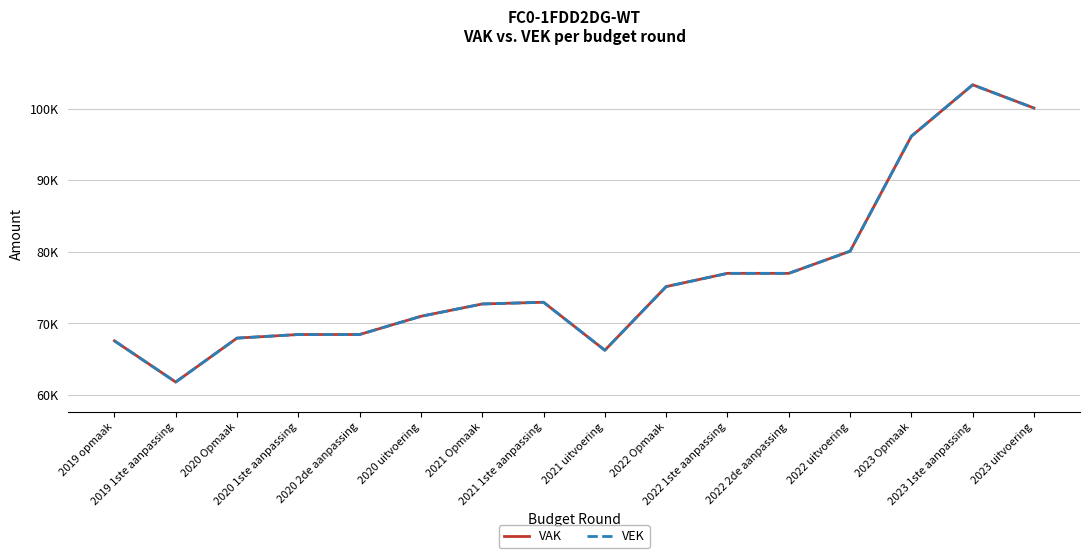

Where does the VEK series first go above 72920?

2022 Opmaak